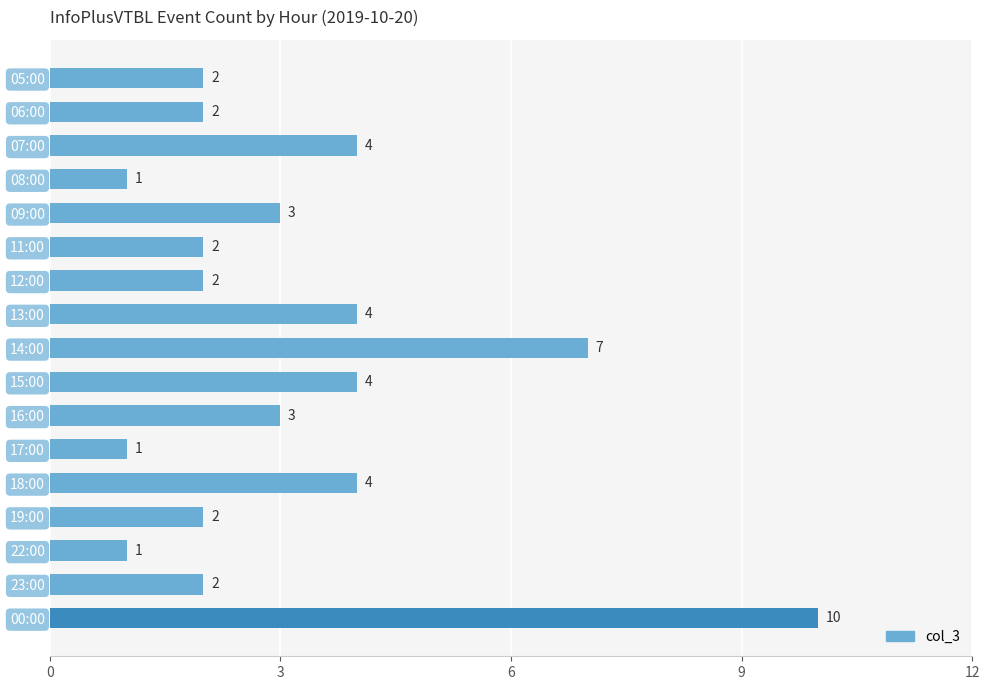

Count the values in the range 2 to 4.

12